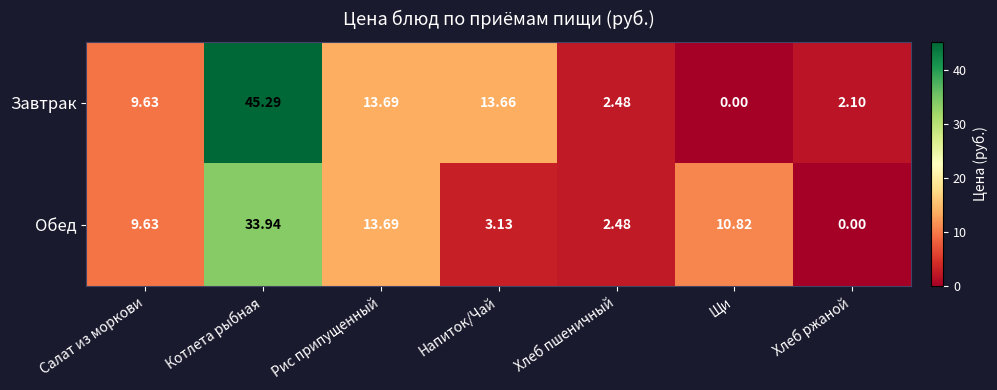

At Напиток/Чай, list the series in order from smallest to largest.

Обед, Завтрак